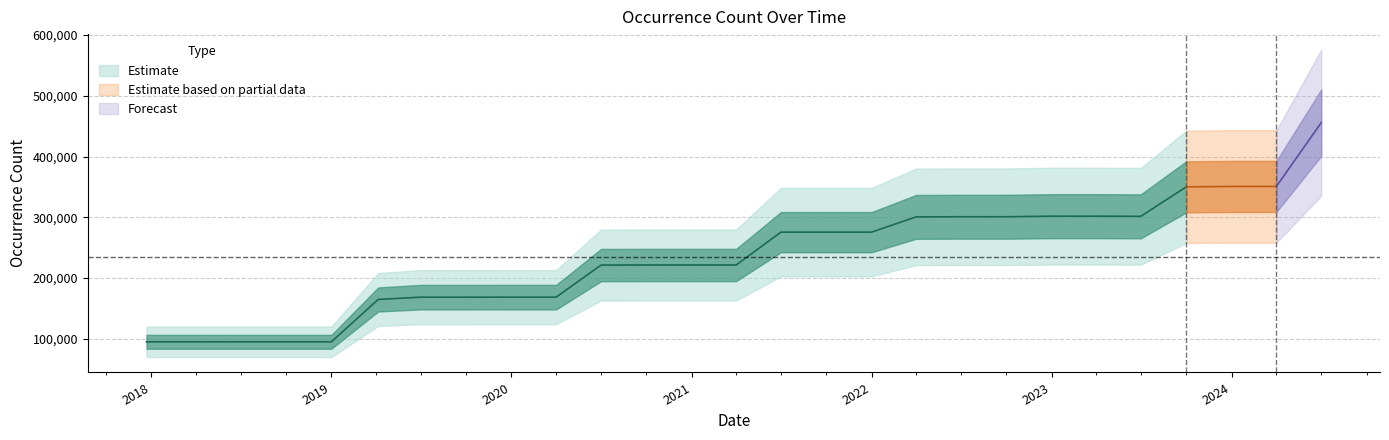

Is this an area chart (filled region under the line)?

No